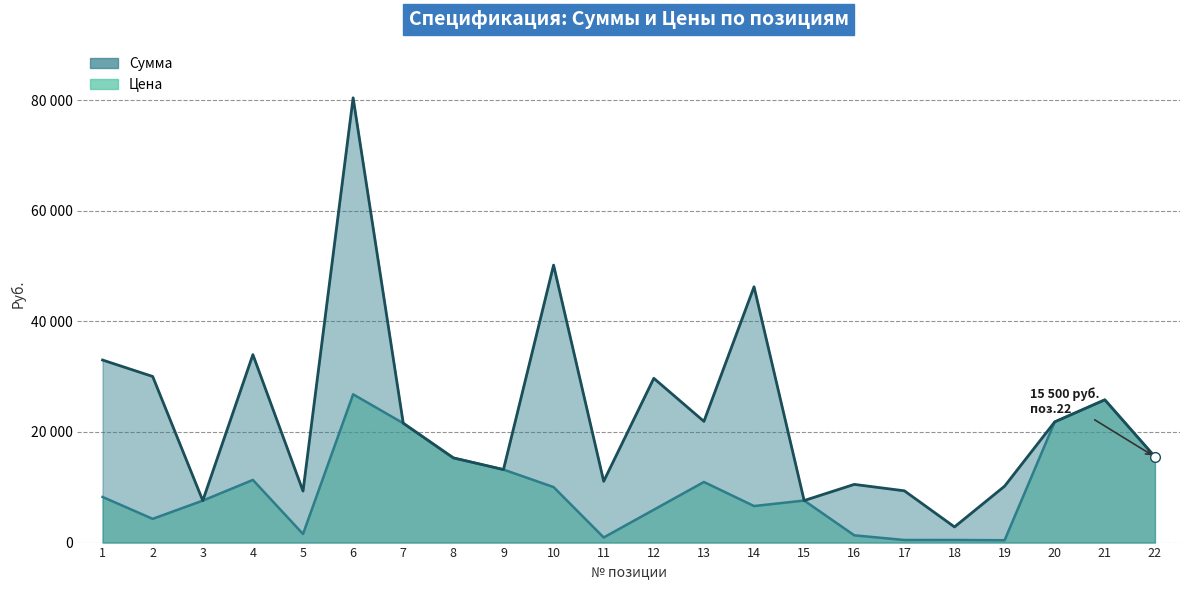

In Цена, how many points are lower than both neighbors (excluding endpoints)?

6